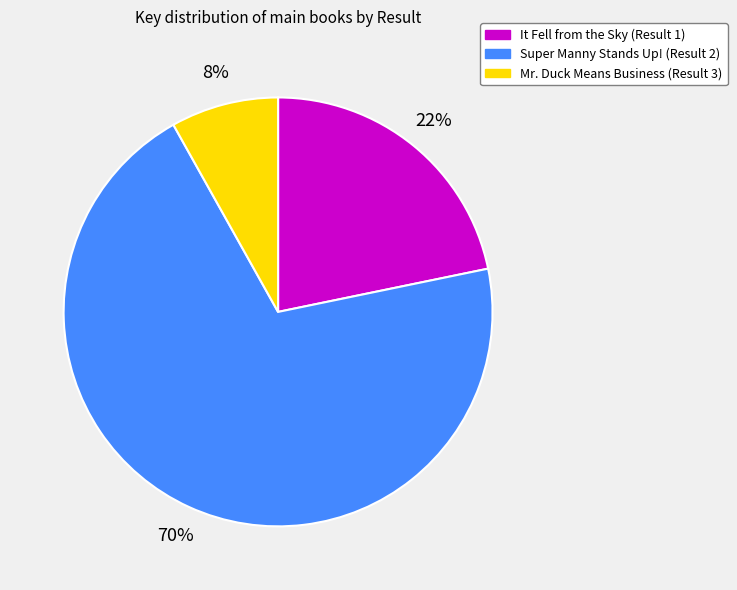

Which slice is the largest?

Super Manny Stands Up! (Result 2)